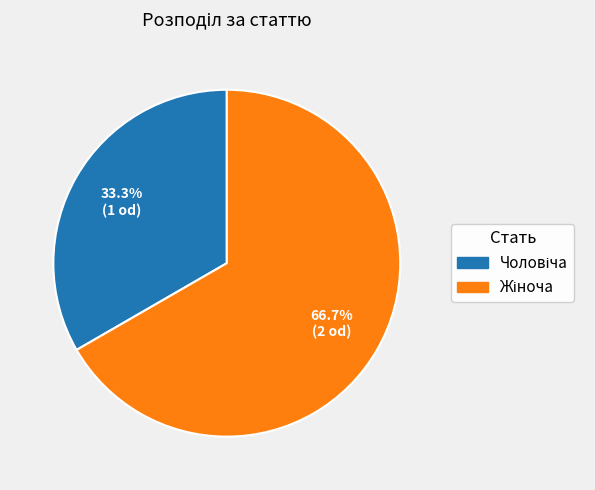

Does any single category account for the majority?

Yes